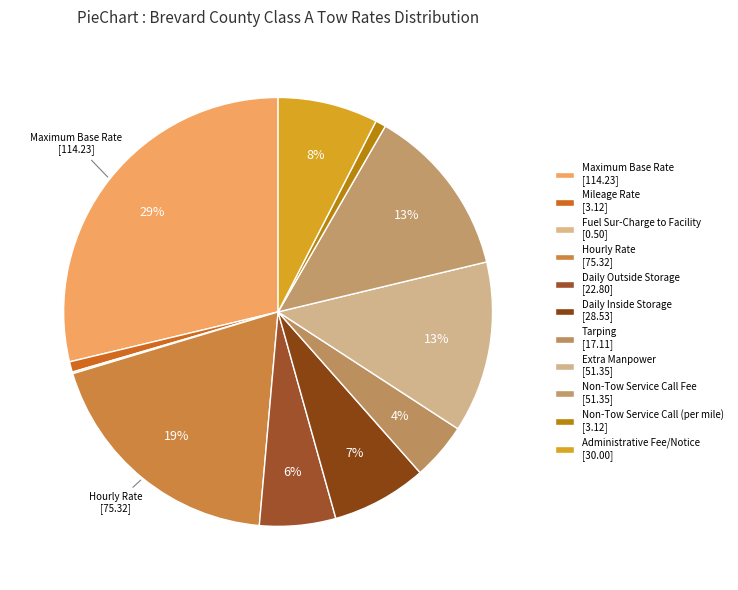

The Maximum Base Rate slice represents 21% of the pie. True or false?

False